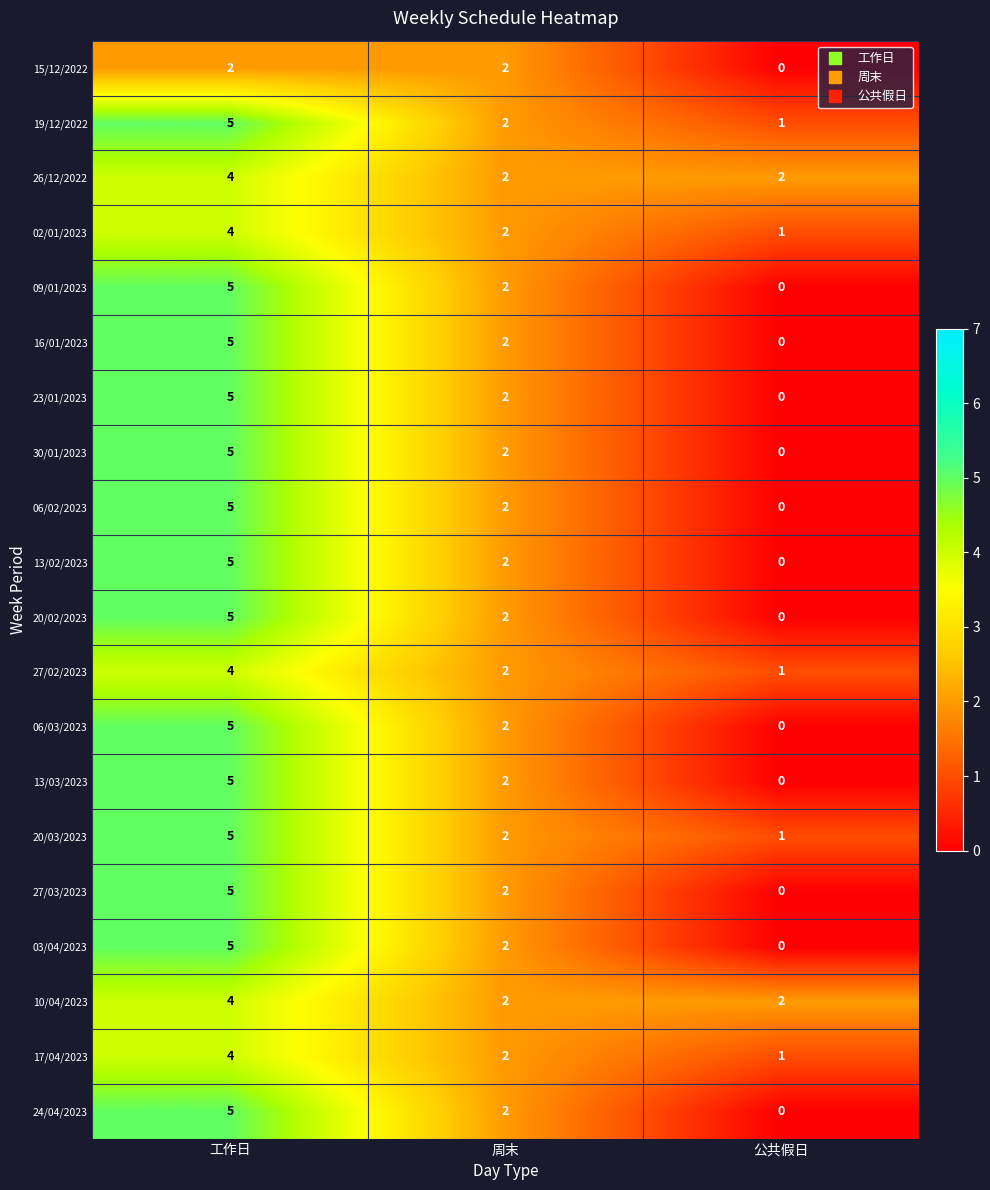

What is the total value across all series at 周末?

40